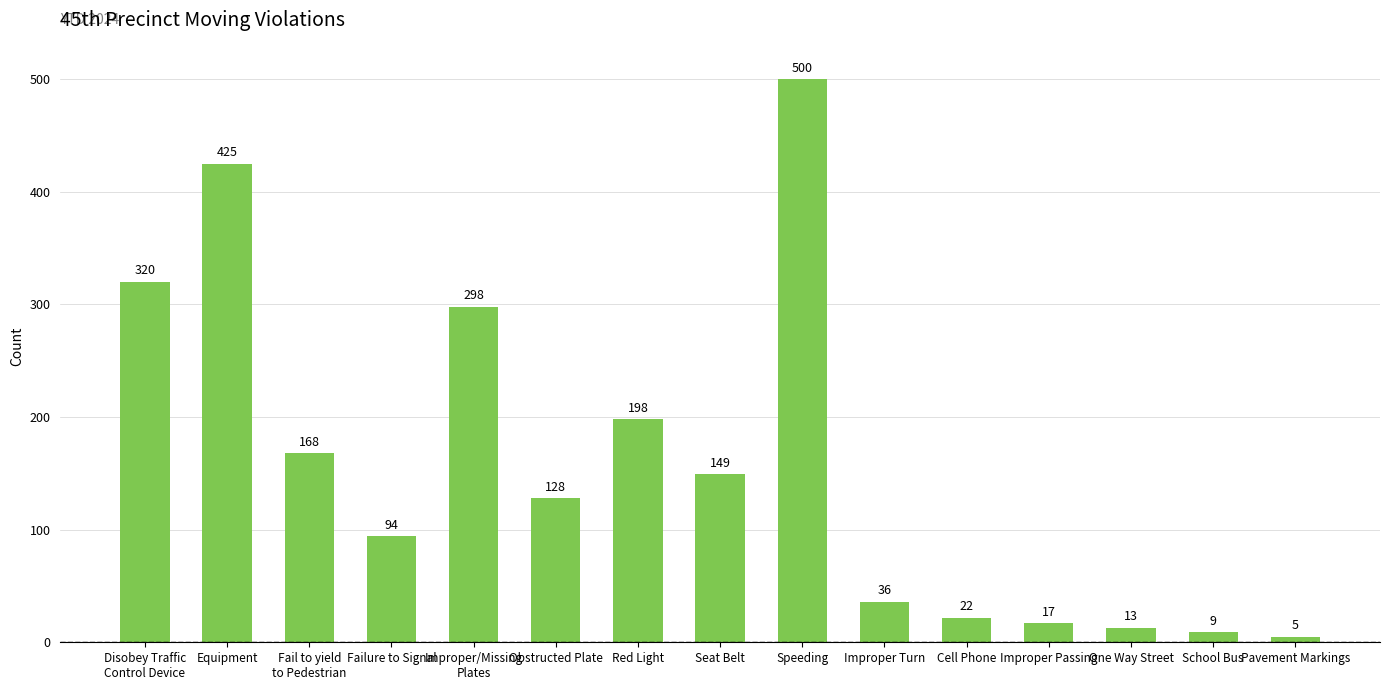

Which has a higher value, Red Light or Speeding?

Speeding